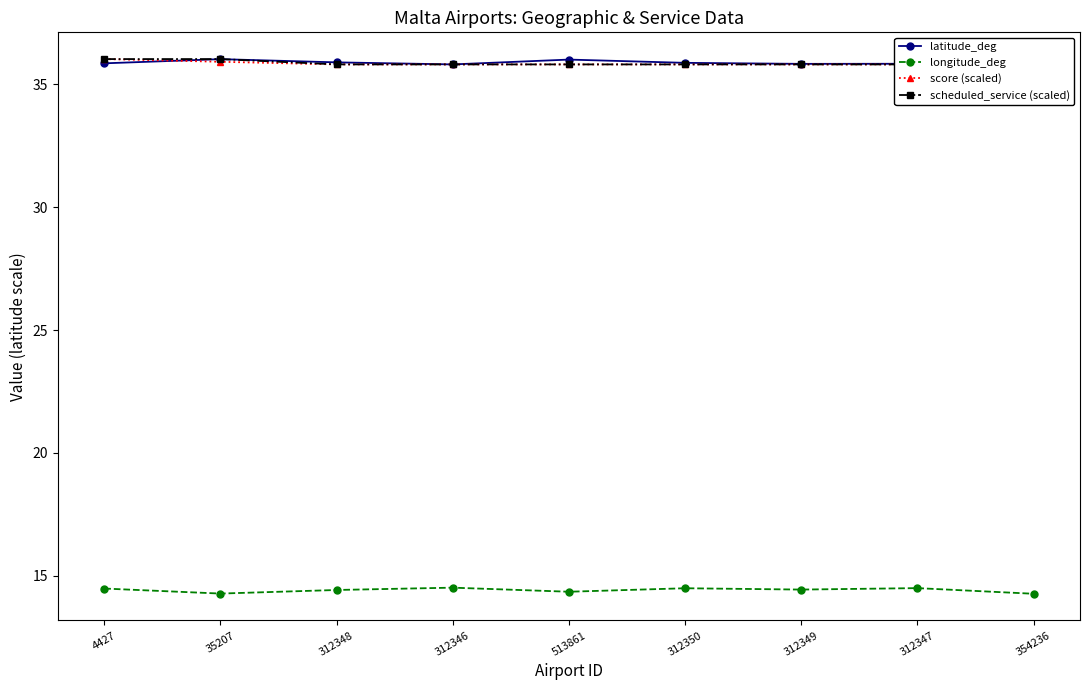

At which category does longitude_deg reach its first local valley?

35207